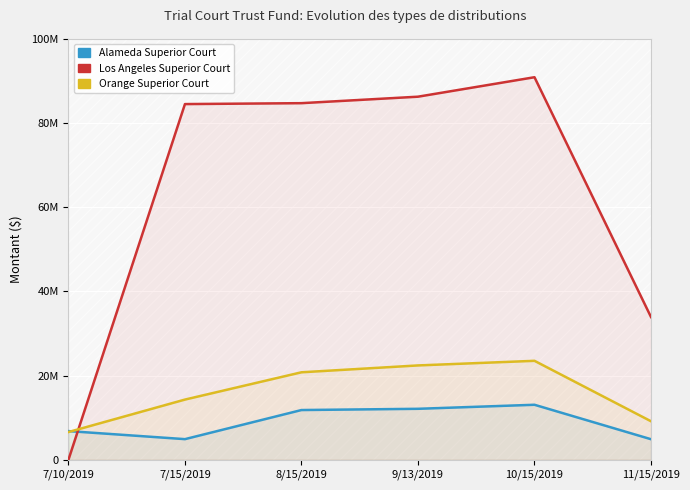

True or false: Los Angeles Superior Court has a value of 33923143 at 11/15/2019.

True